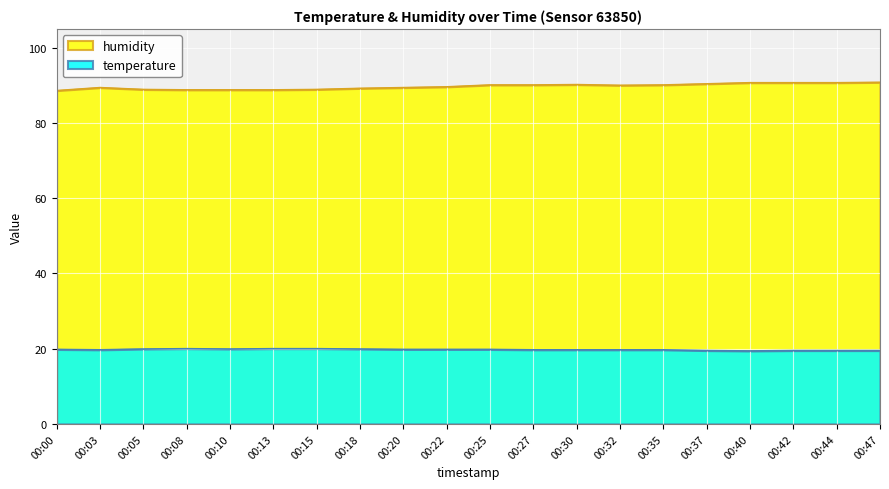

How many categories are shown in the chart?

20